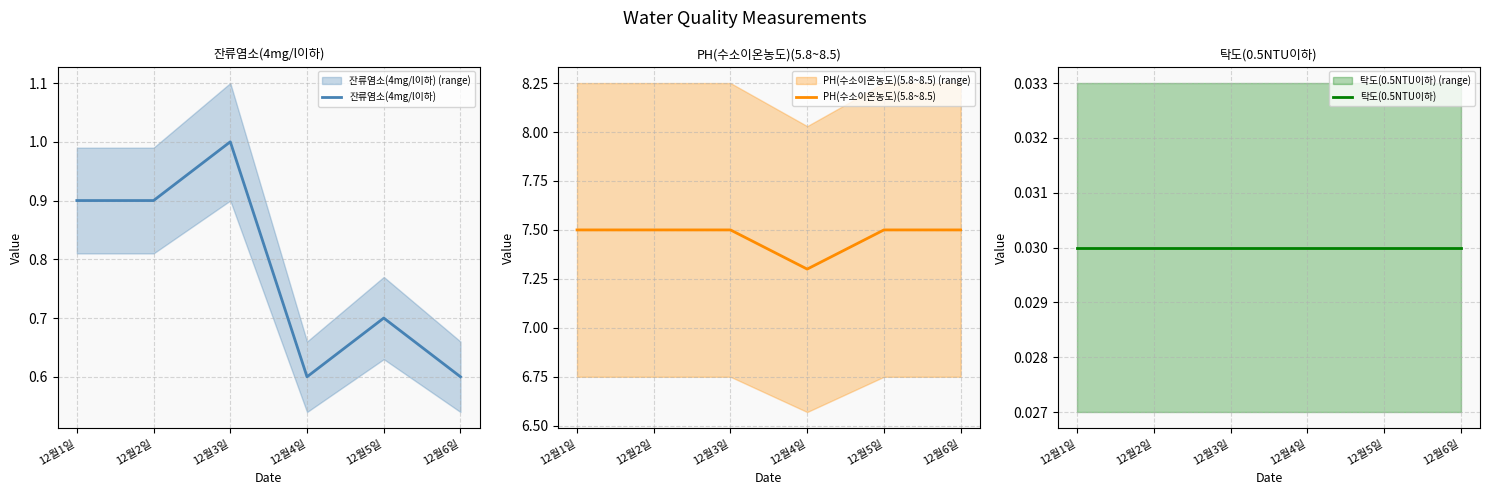

True or false: 탁도(0.5NTU이하) has a value of 0.0 at 12월1일.

False